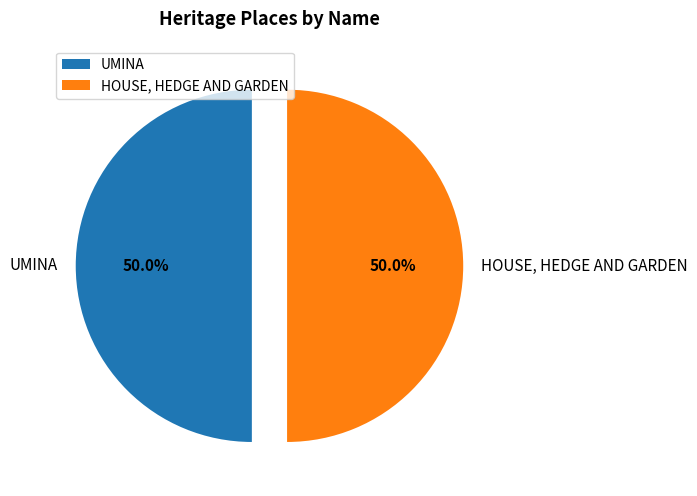

The HOUSE, HEDGE AND GARDEN slice represents 57% of the pie. True or false?

False